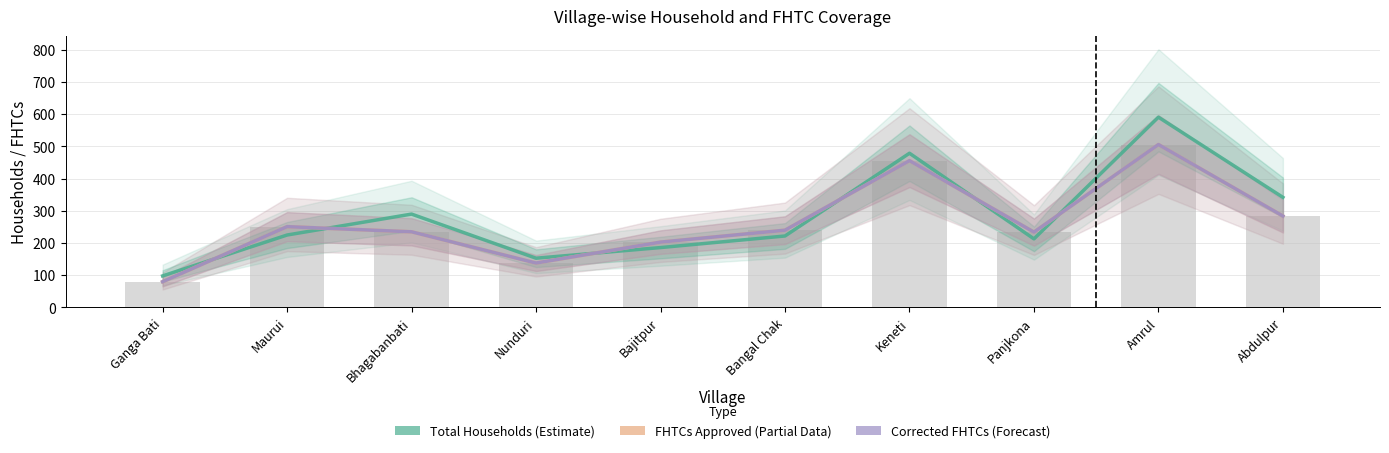

What is the sum of the Corrected FHTCs values at Bangal Chak and Bajitpur?

443